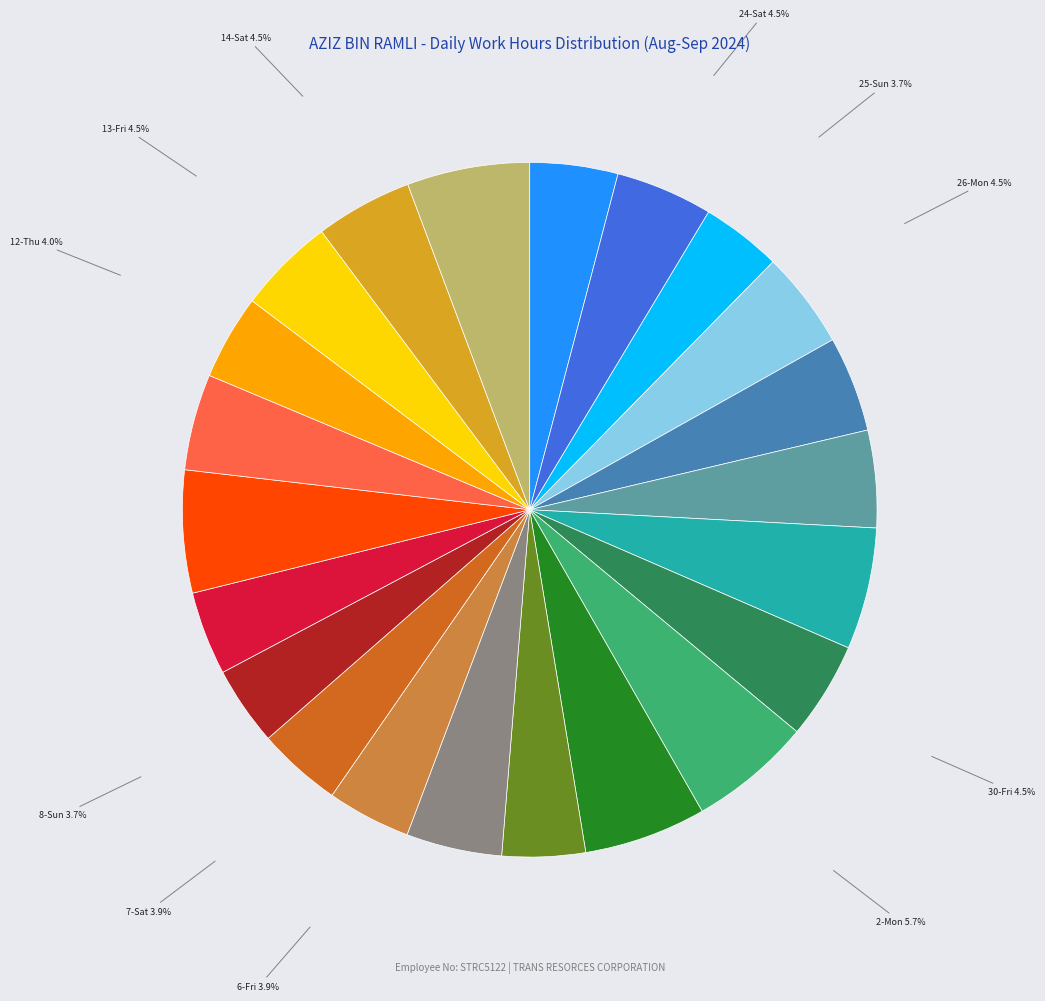

Is there a majority slice in this chart?

No